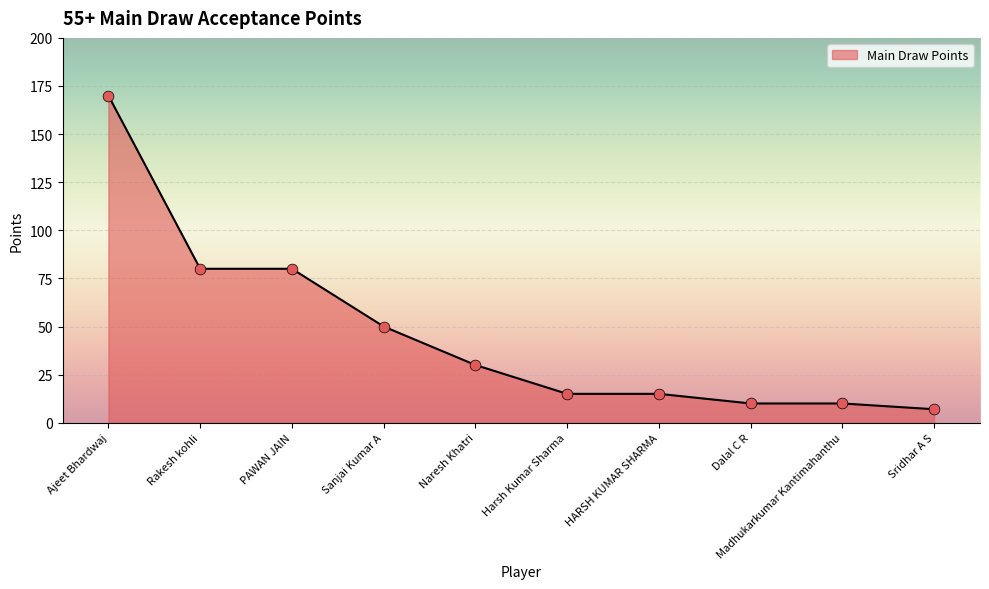

Approximately how many times larger is the value at Ajeet Bhardwaj compared to PAWAN JAIN?

2.1